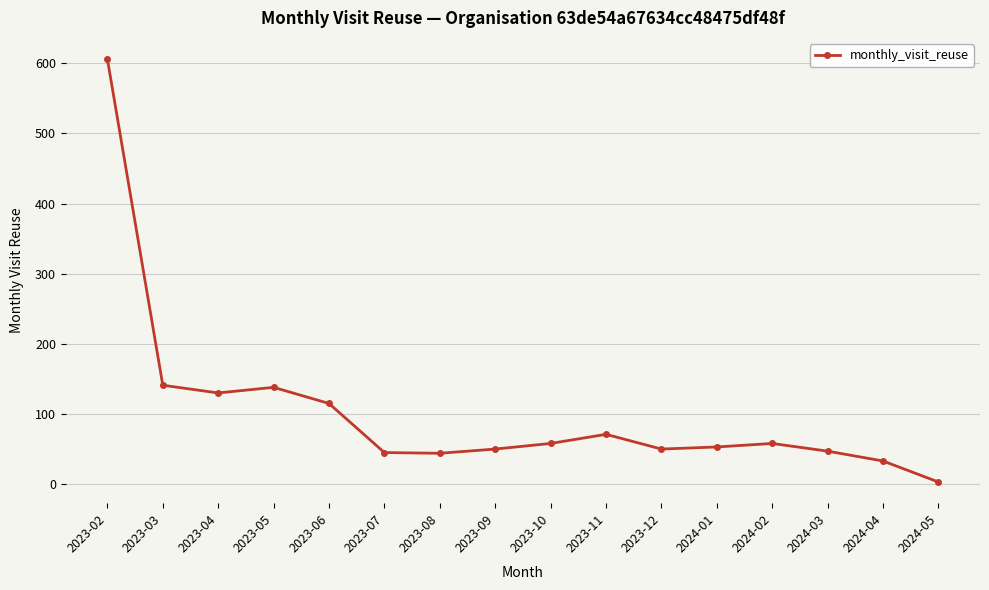

Which label corresponds to the largest value in the chart?

2023-02